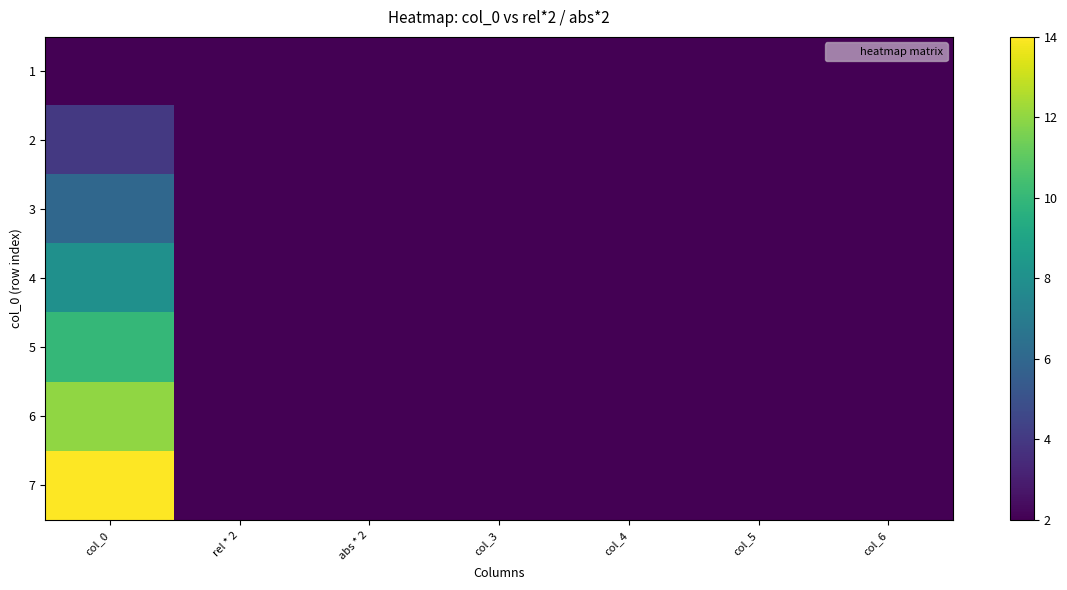

Which series has the largest range (max minus min)?

7